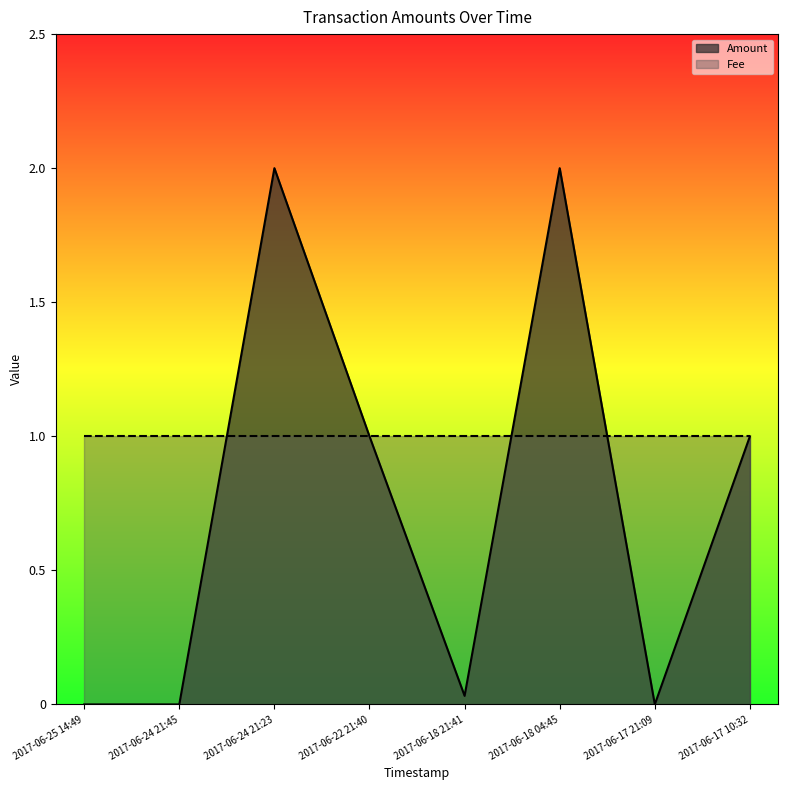

What is the value of the 4th point from the left?

1.0